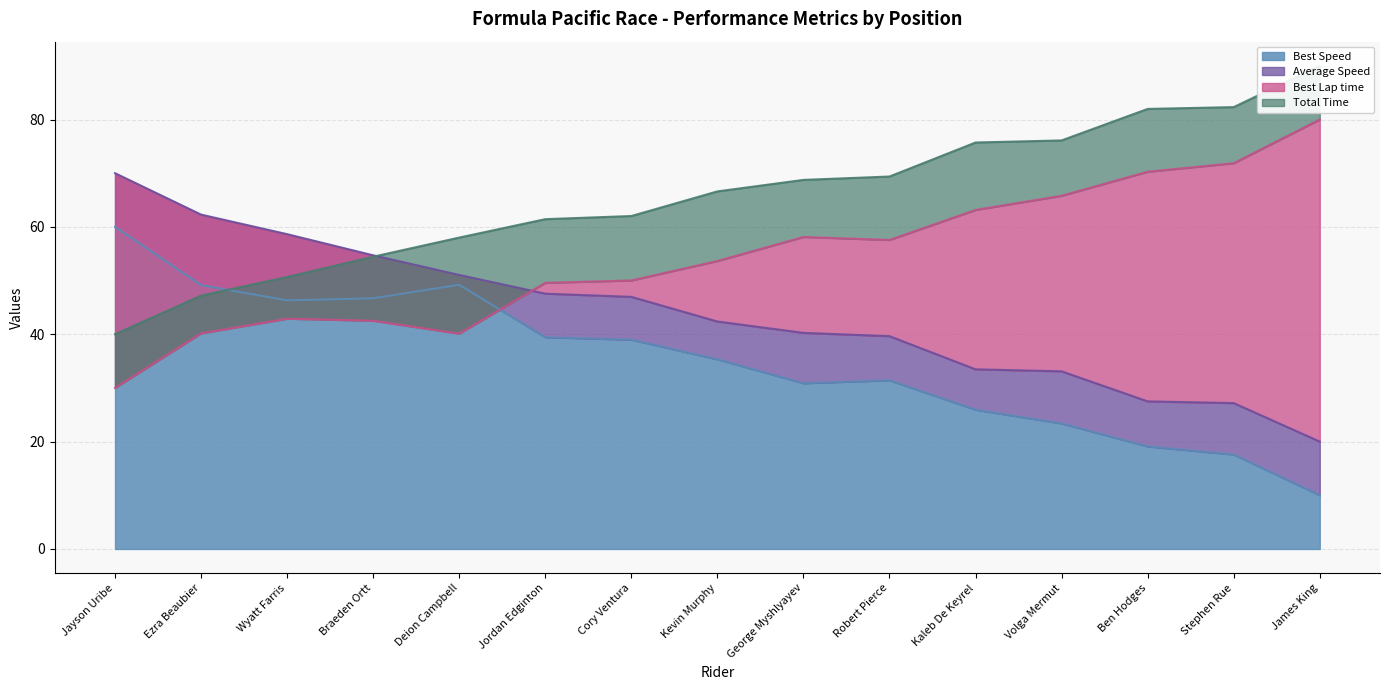

In Best Speed, how many points are higher than both neighbors (excluding endpoints)?

2